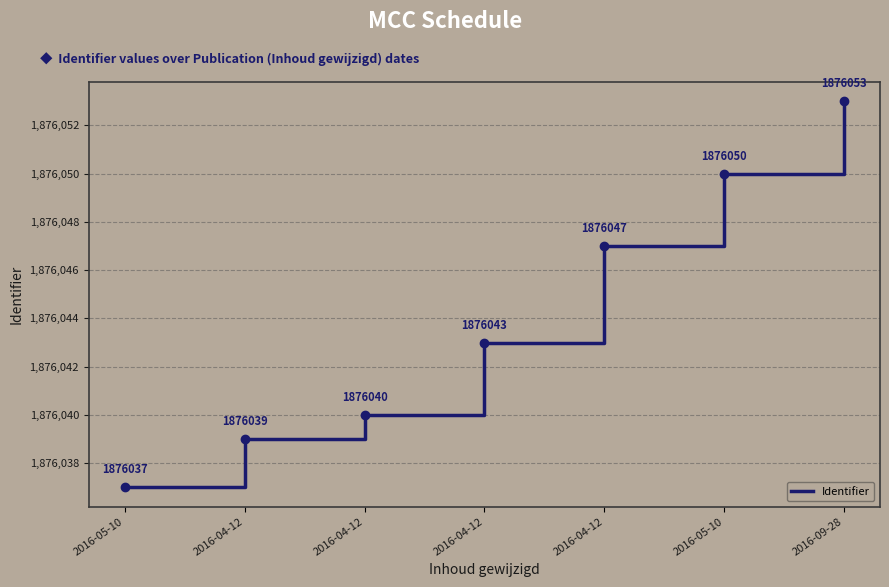

The chart shows a value of 1876043 at 2016-04-12. True or false?

True